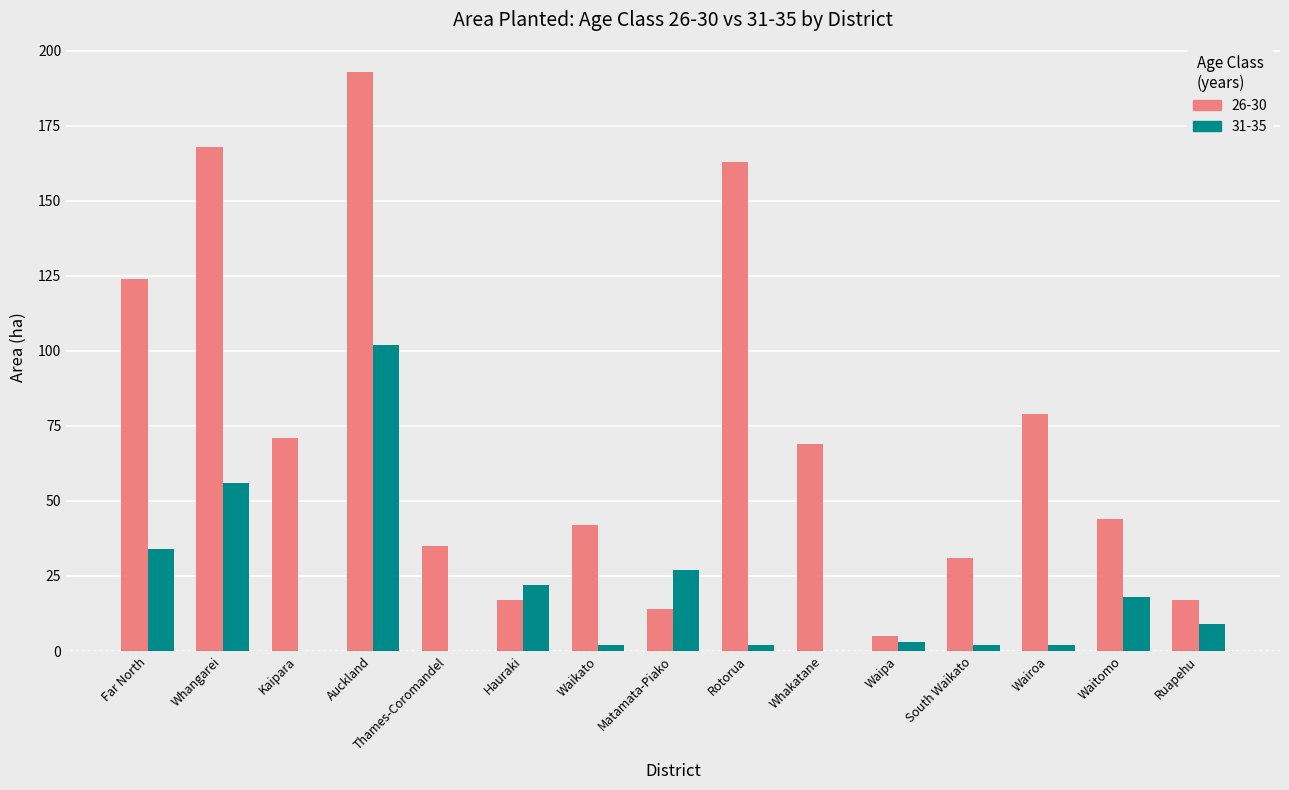

Is the value of 26-30 at Ruapehu greater than the value of 31-35 at Auckland?

No